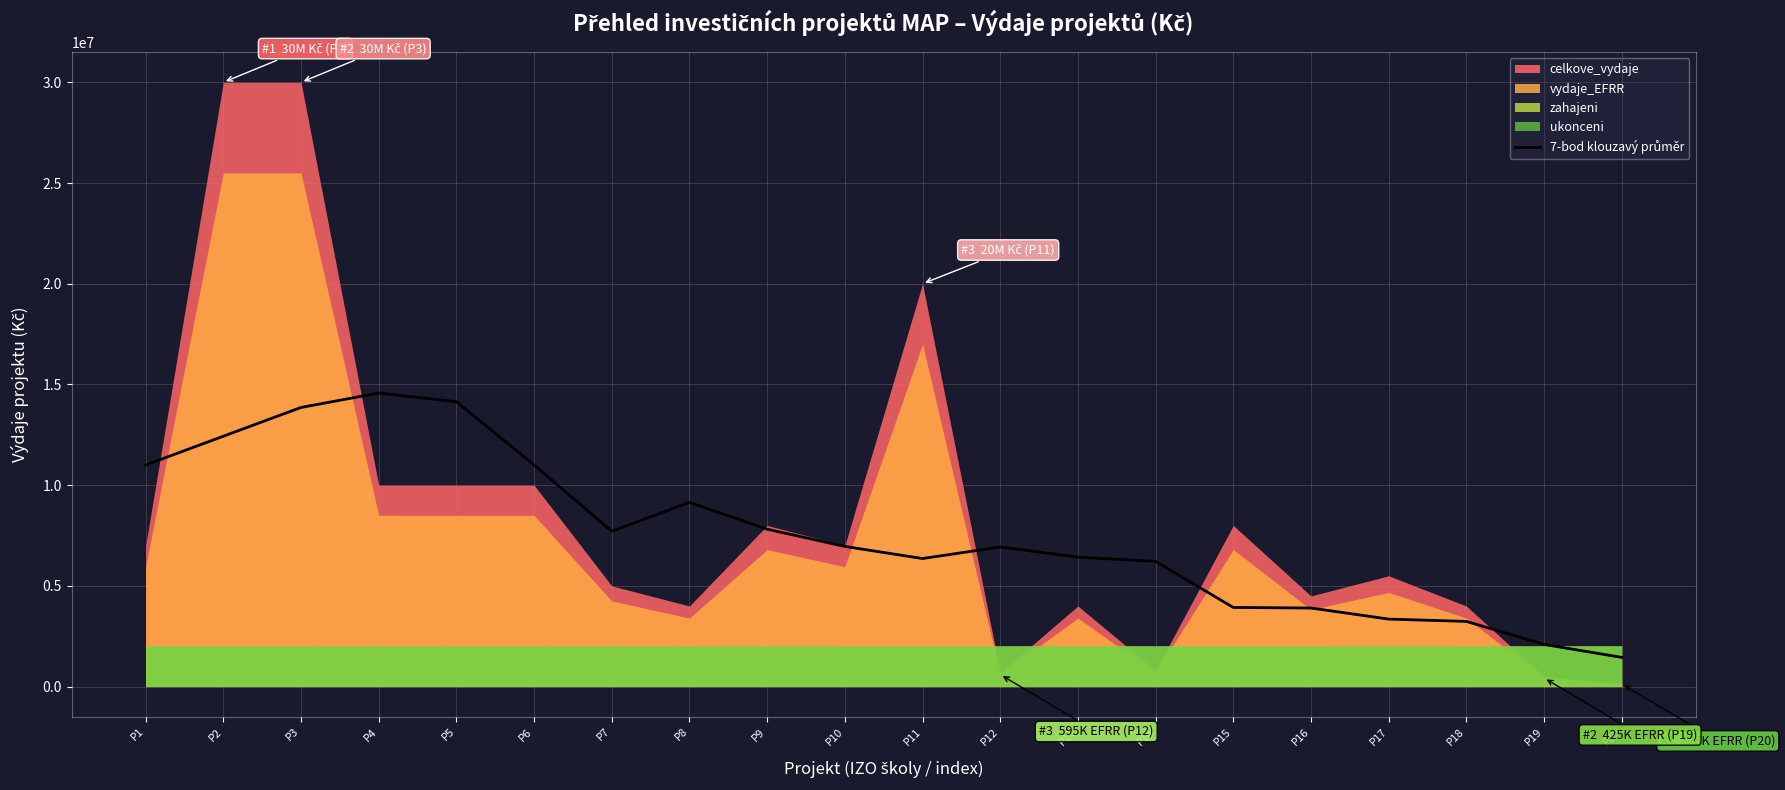

At which label does the data first exceed 6957142?

P1